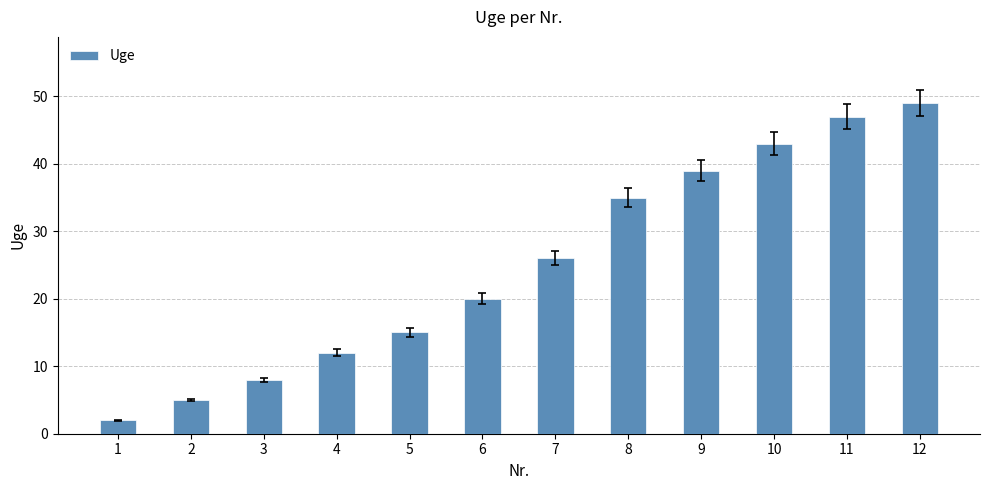

What is the difference between the maximum and second lowest values?

44